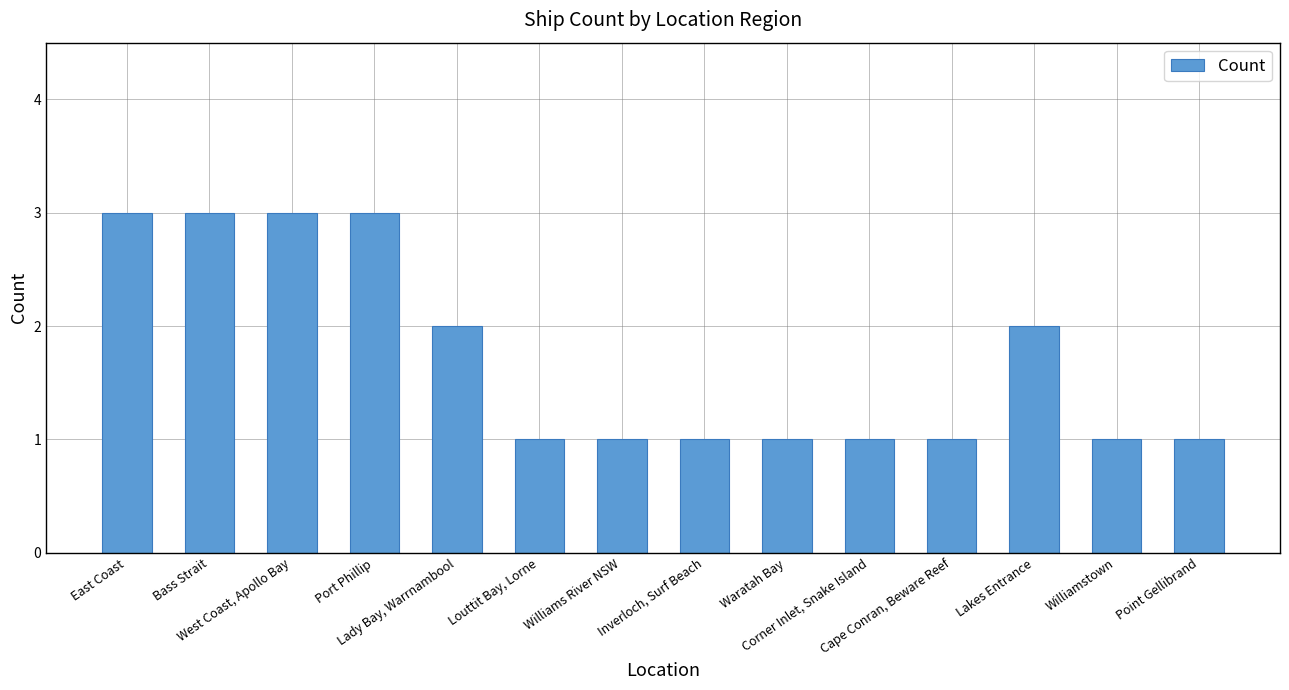

What is the label of the 13th bar from the left?

Williamstown